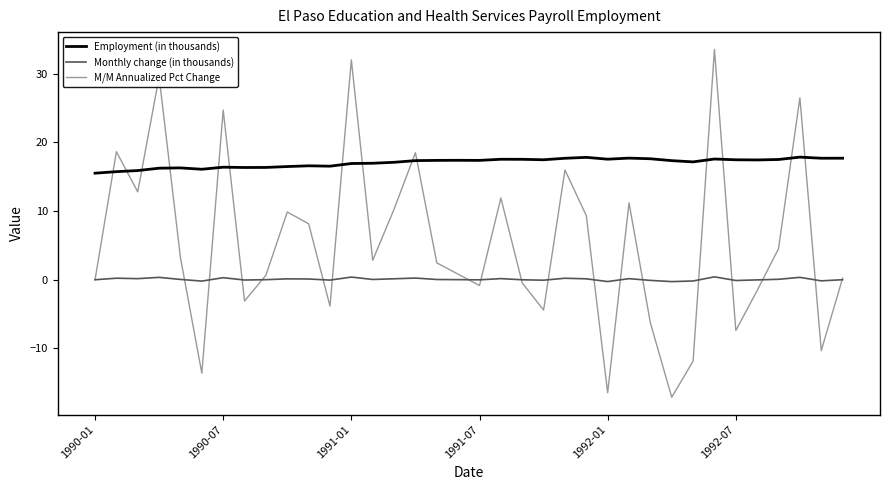

Which series has the largest range (max minus min)?

M/M Annualized Pct Change